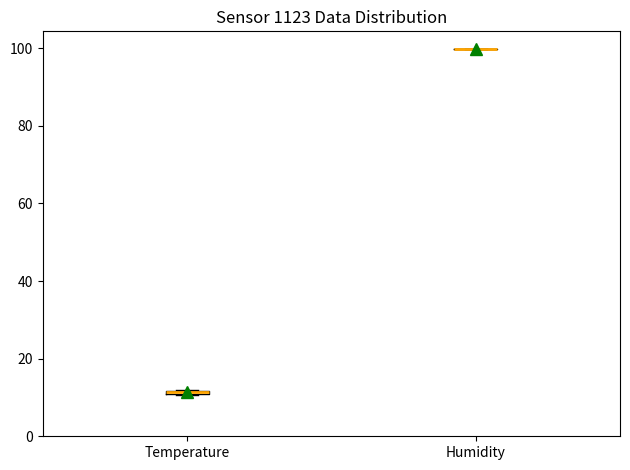

Where is the upper edge of the box for Temperature on the y-axis? The values are not printed on the chart, so give them approximately, as read against the axis.

12